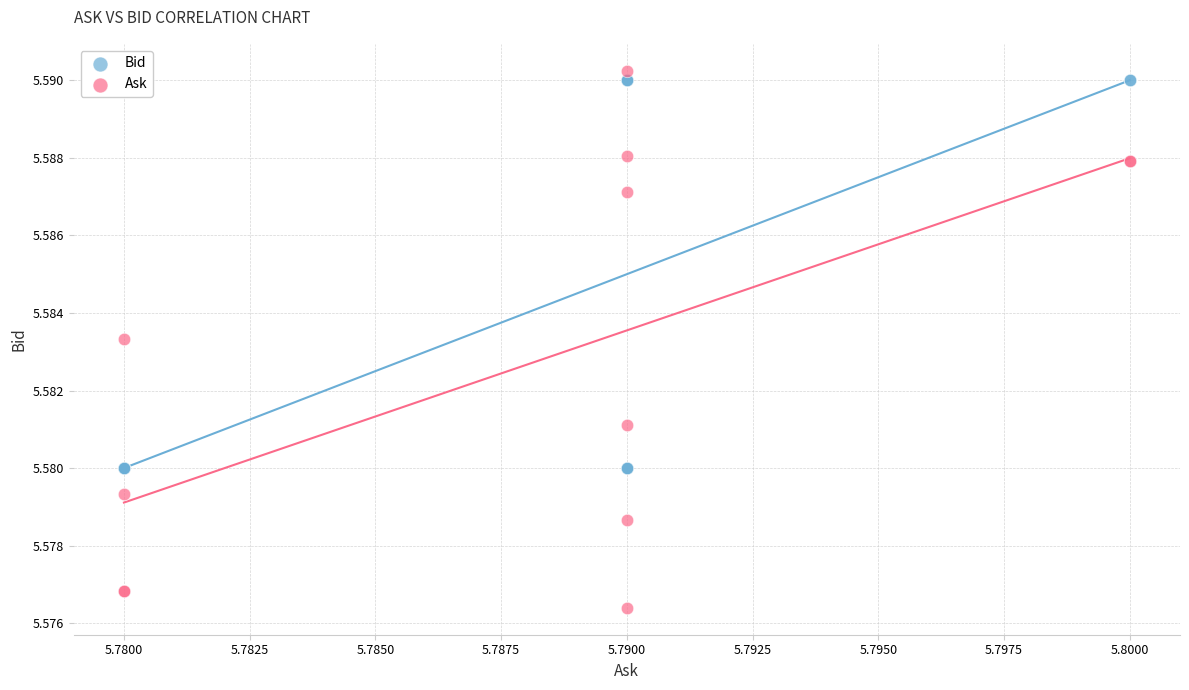

Which series contains the highest Y value?

Ask